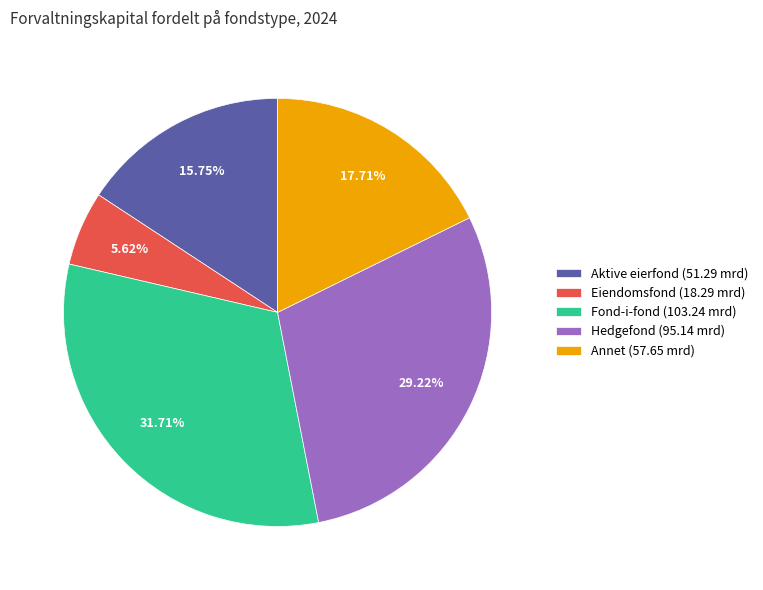

What percentage is the Aktive eierfond slice, to the nearest percent?

16%